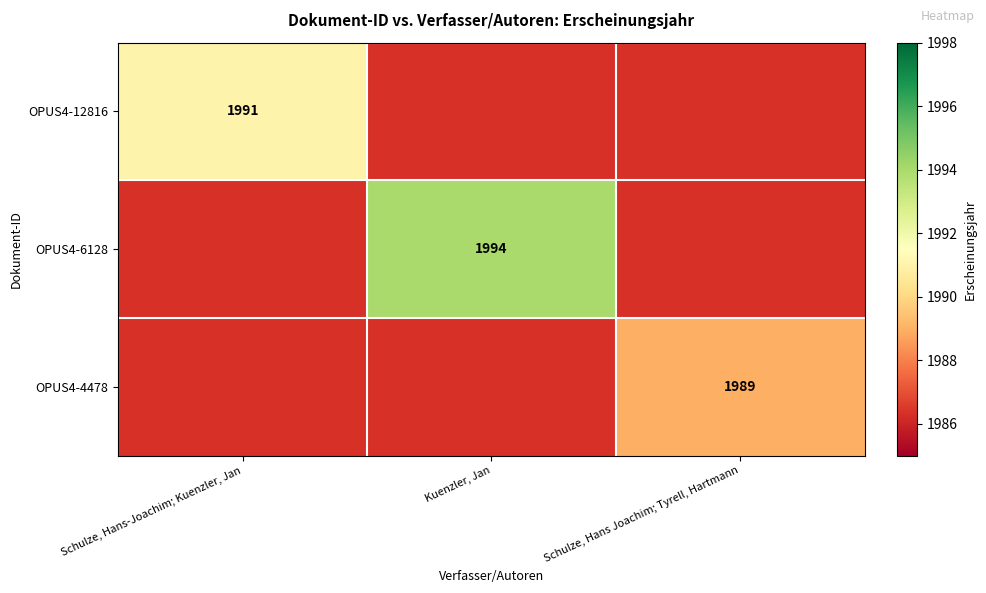

The OPUS4-4478 series shows 3514 at Schulze, Hans Joachim; Tyrell, Hartmann. True or false?

False